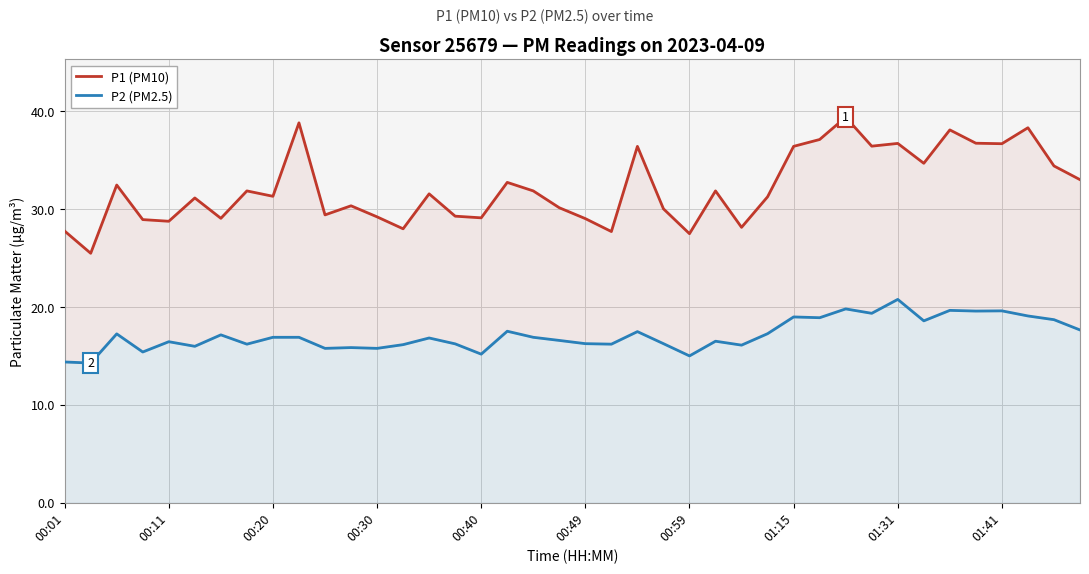

The value of P1 (PM10) at 21 is 43.3. True or false?

False